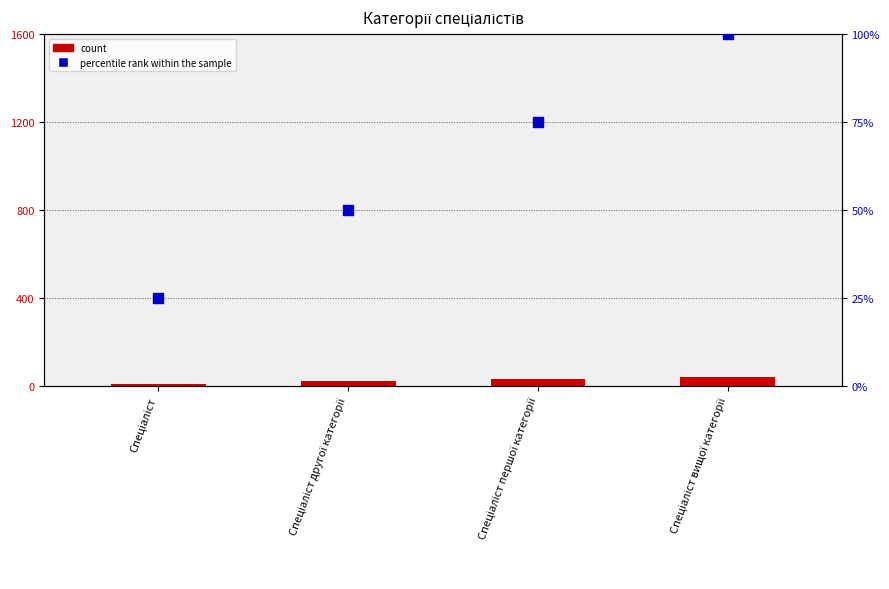

Is the value of count at Спеціаліст другої категорії greater than the value of percentile rank within the sample at Спеціаліст?

No